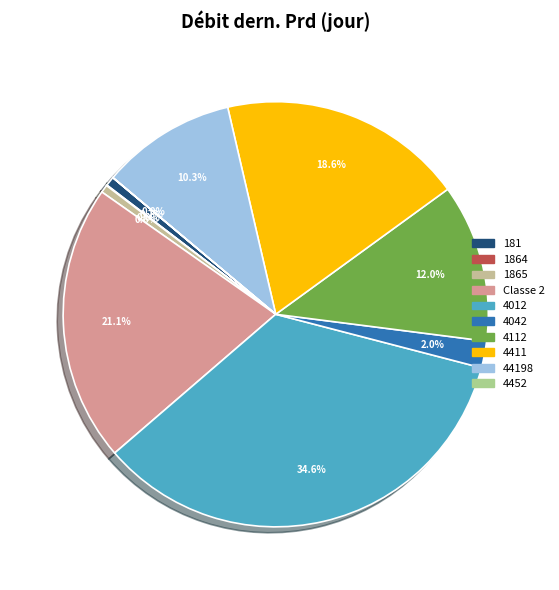

How much of the chart is everything except 1864?

100.0%